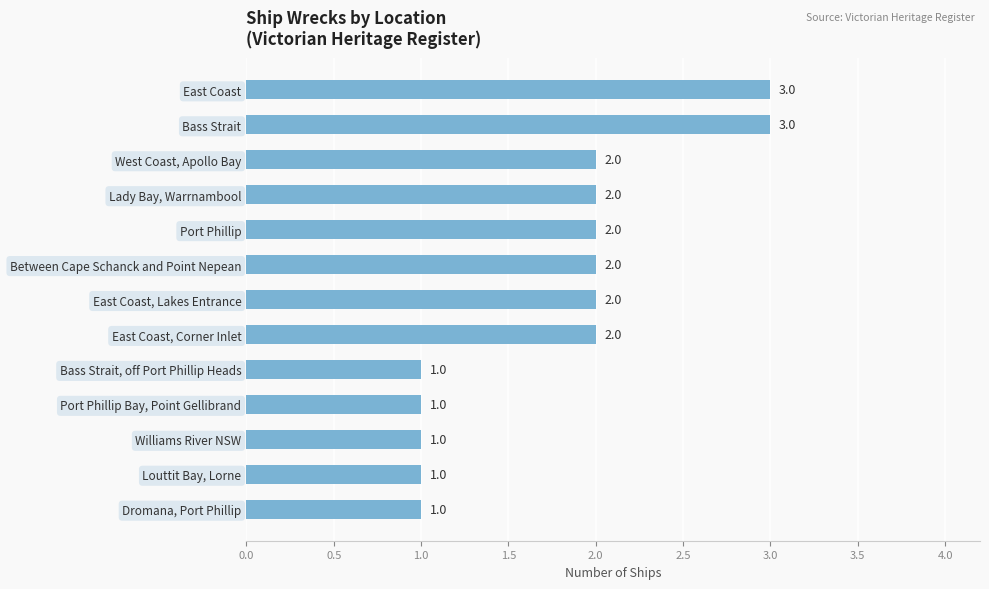

Between Bass Strait, off Port Phillip Heads and Lady Bay, Warrnambool, which is larger?

Lady Bay, Warrnambool